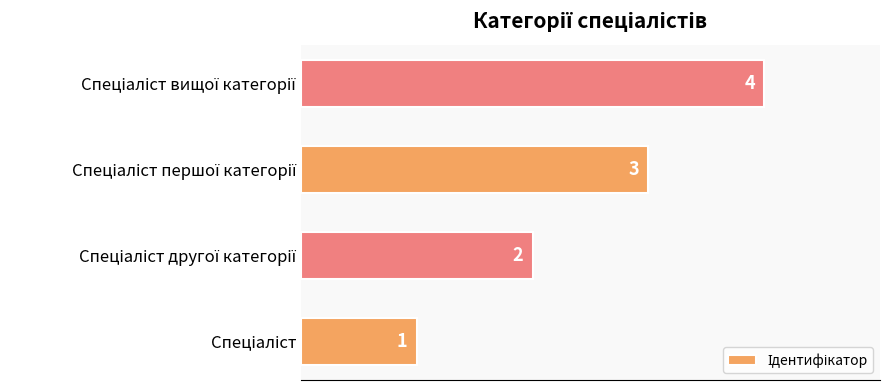

Count the values in the range 2 to 4.

3